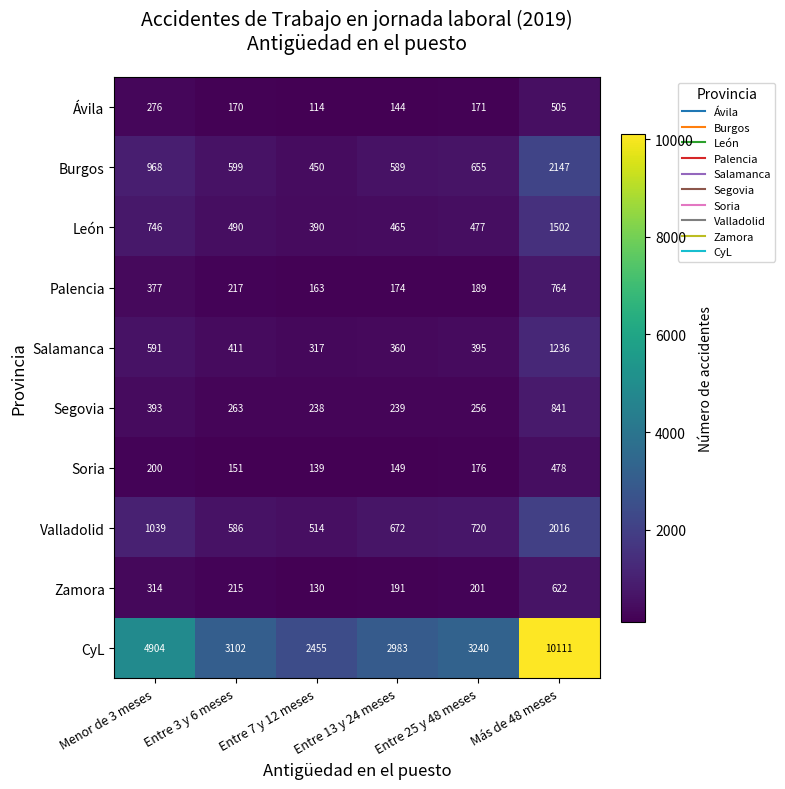

Count the number of data series in this chart.

10